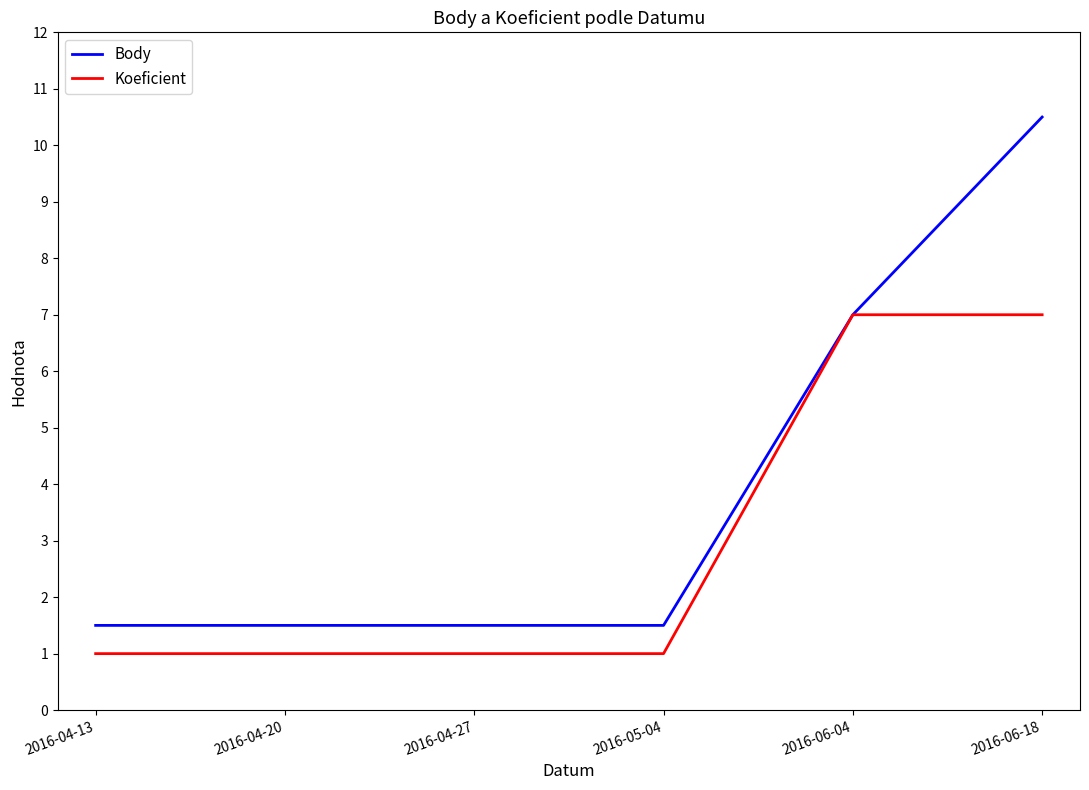

True or false: Koeficient has a value of 1.0 at 2016-04-20.

True